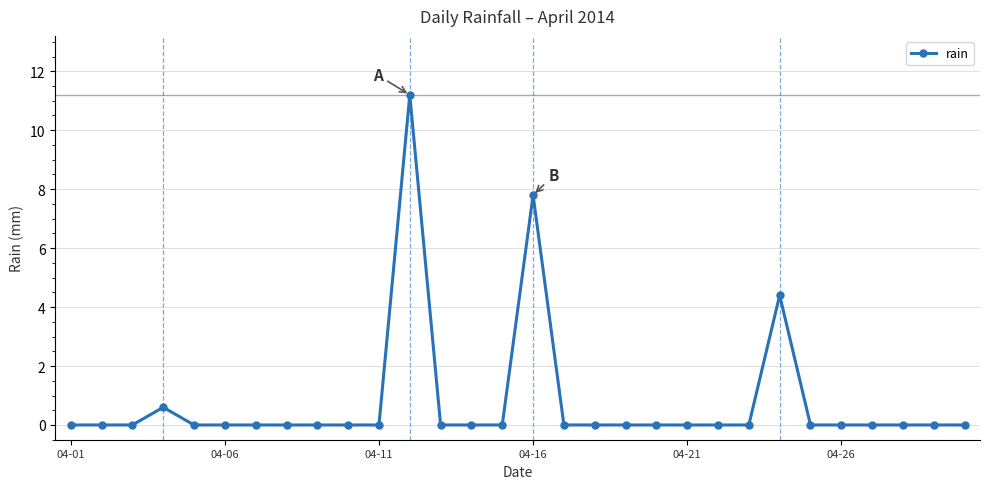

Reading left to right, extract all data points from this chart.

0.0	0.0	0.0	0.6	0.0	0.0	0.0	0.0	0.0	0.0	0.0	11.2	0.0	0.0	0.0	7.8	0.0	0.0	0.0	0.0	0.0	0.0	0.0	4.4	0.0	0.0	0.0	0.0	0.0	0.0